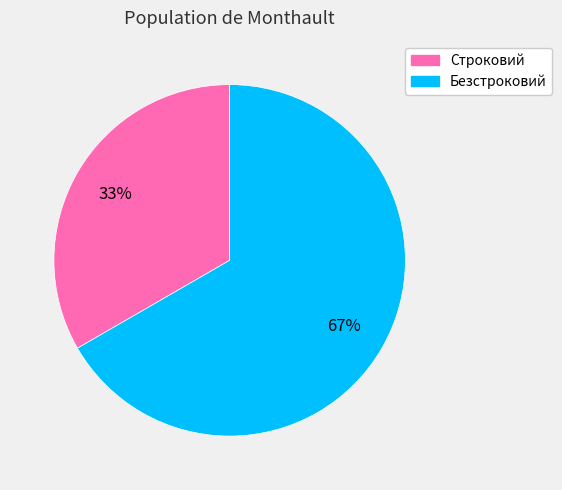

To the nearest percent, what percentage of the pie is Безстроковий?

67%